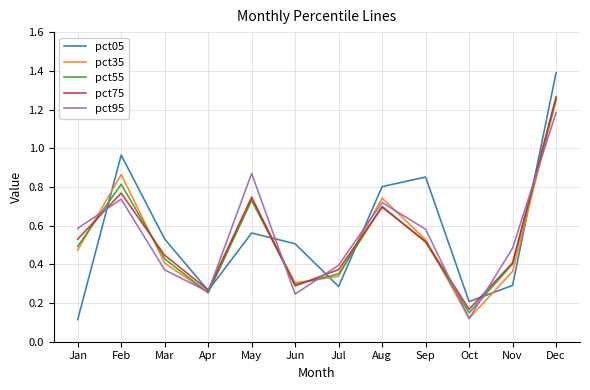

What is the greatest value displayed?

1.4